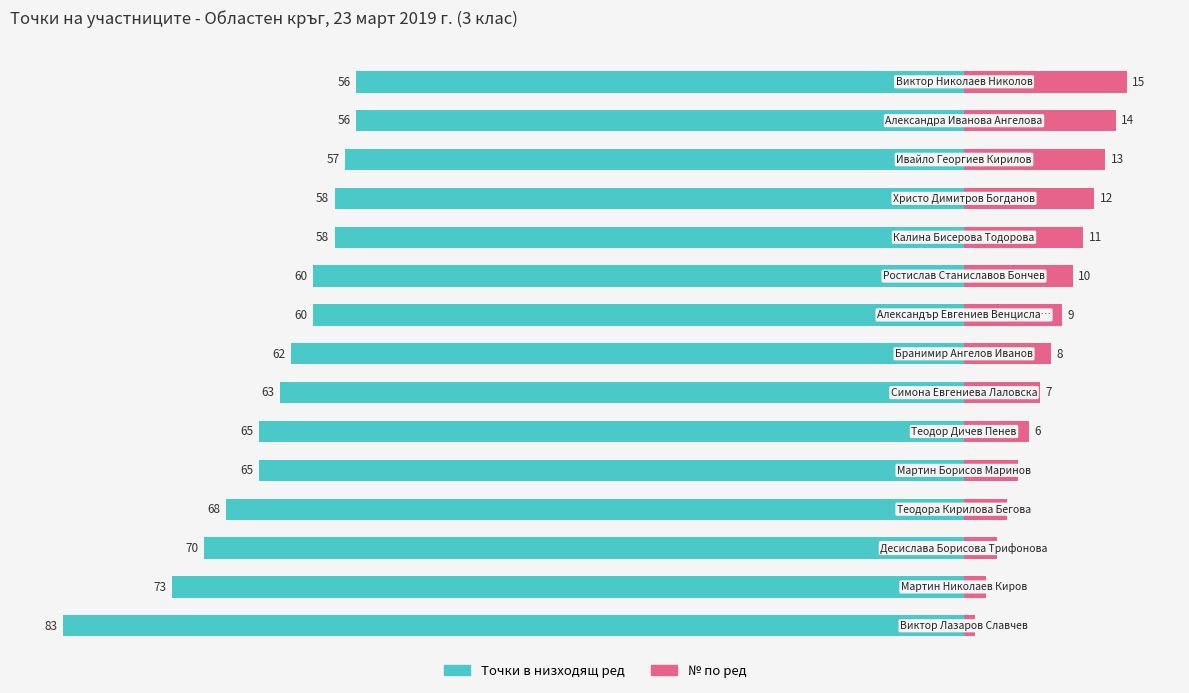

What is the sum of all Точки в низходящ ред values?

-954